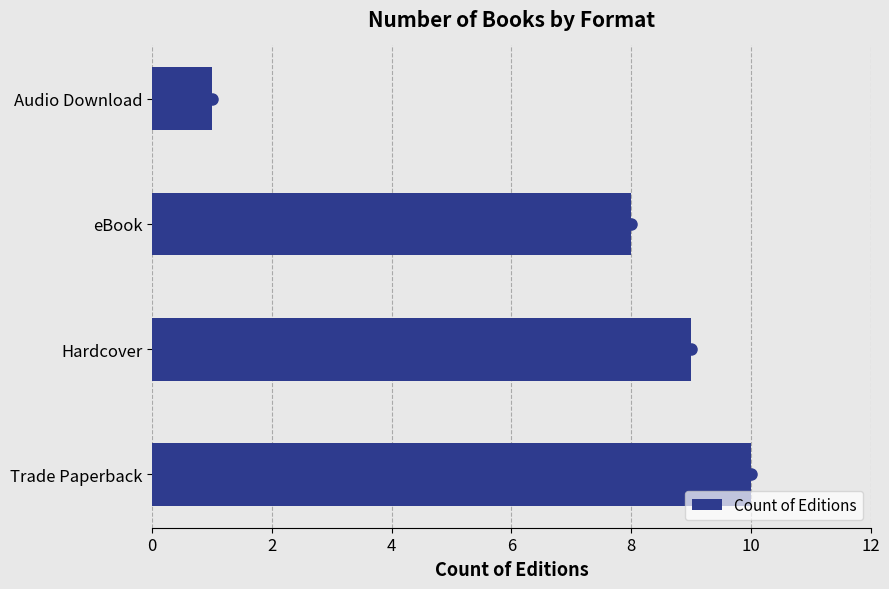

What is the sum of all values?

28